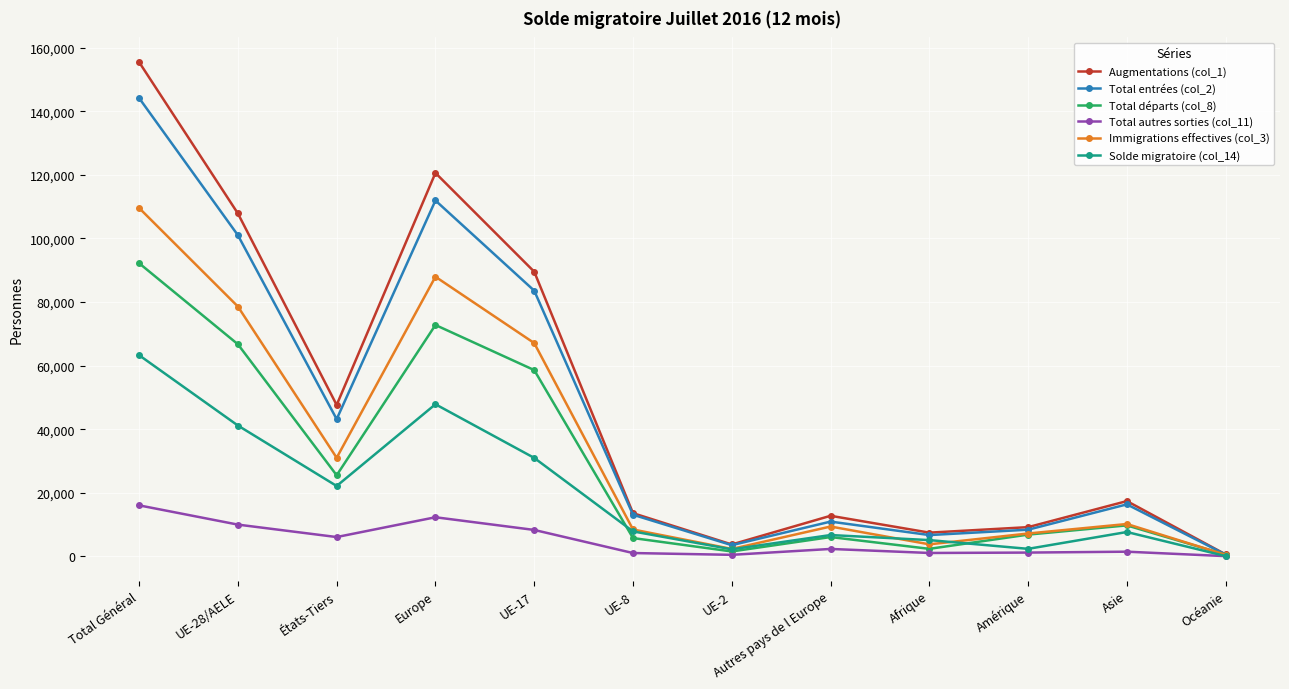

What is the label of the 9th point from the left?

Afrique